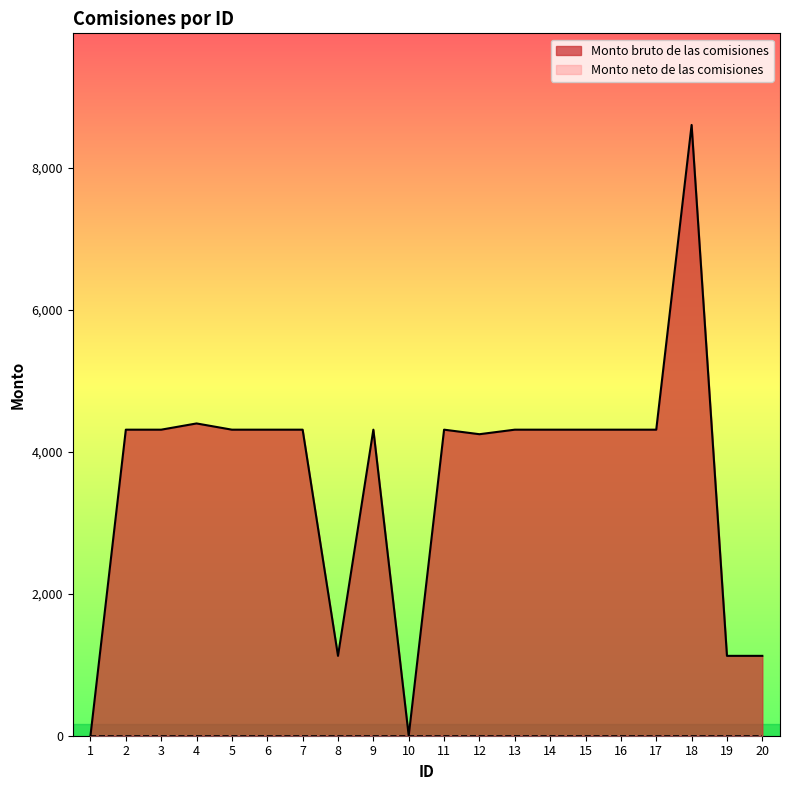

What is the difference between the values at 19 and 10?

1125.5